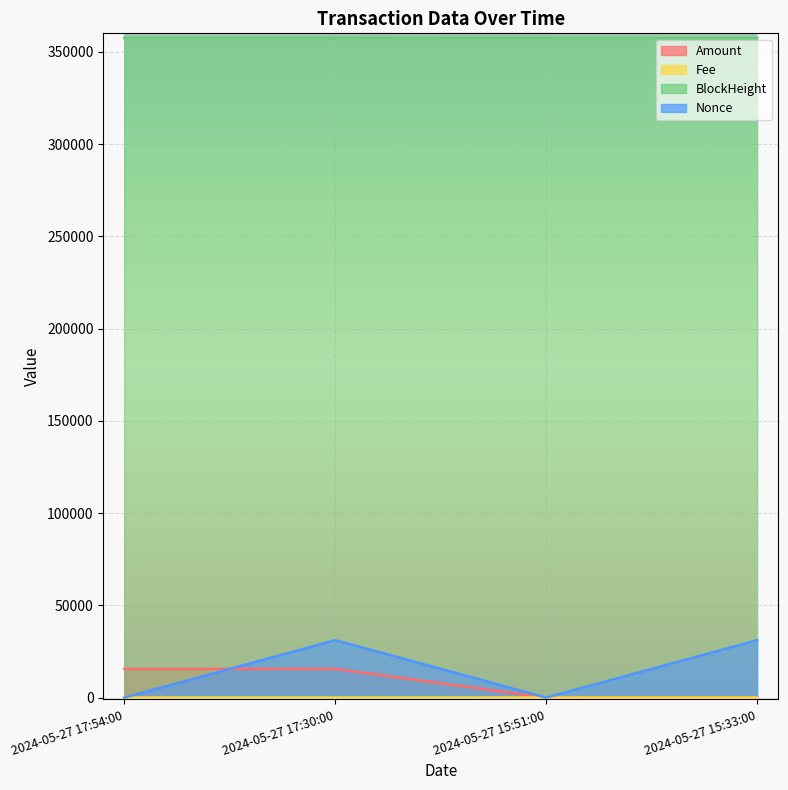

Which series changed the most between 2024-05-27 17:30:00 and 2024-05-27 15:33:00?

Amount